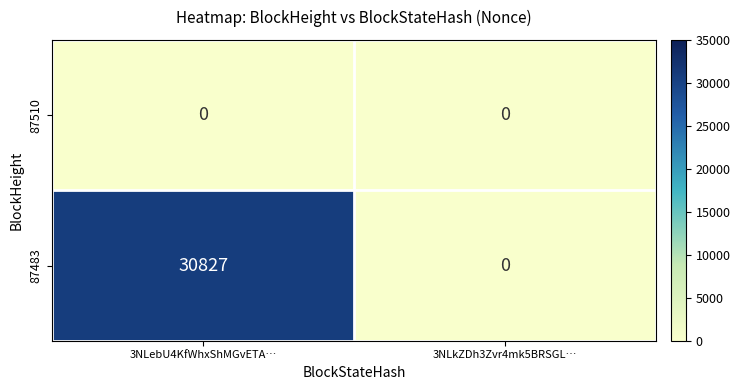

Which series changed the most between 3NLebU4KfWhxShMGvETA… and 3NLkZDh3Zvr4mk5BRSGL…?

87483